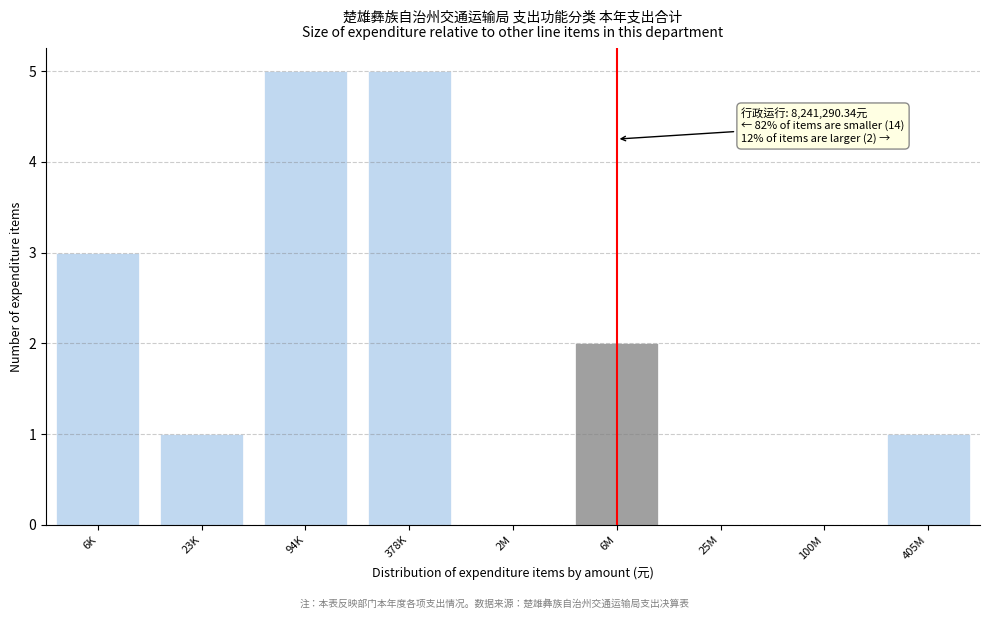

Reading left to right, what are all the values shown in this chart?

6K=3	23K=1	94K=5	378K=5	2M=0	6M=2	25M=0	100M=0	405M=1